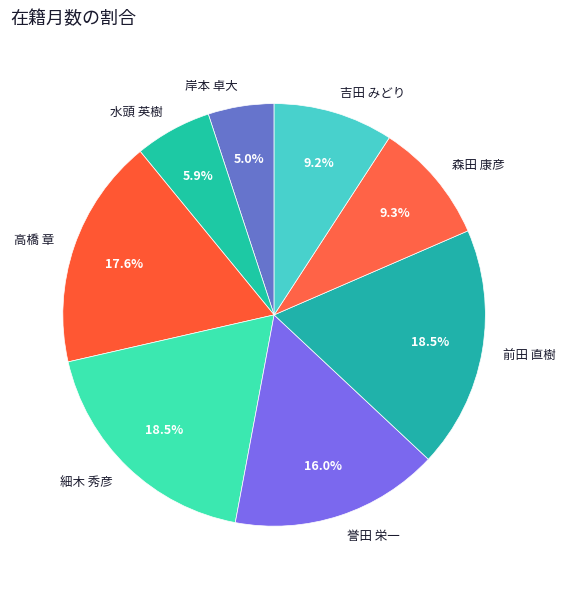

To the nearest percent, what percentage of the pie is 森田 康彦?

9%